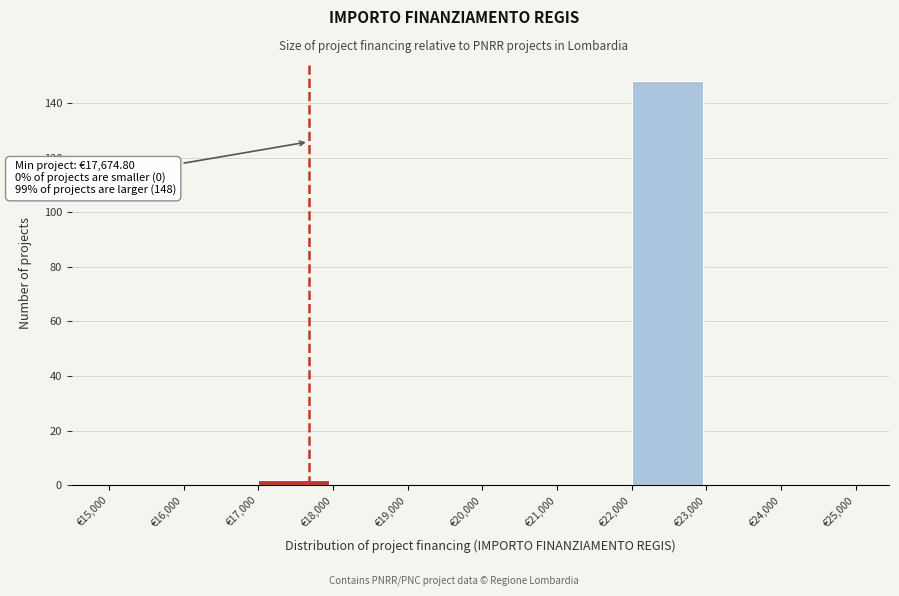

Over which range of the x-axis is the bar tallest?

22000 to 23000